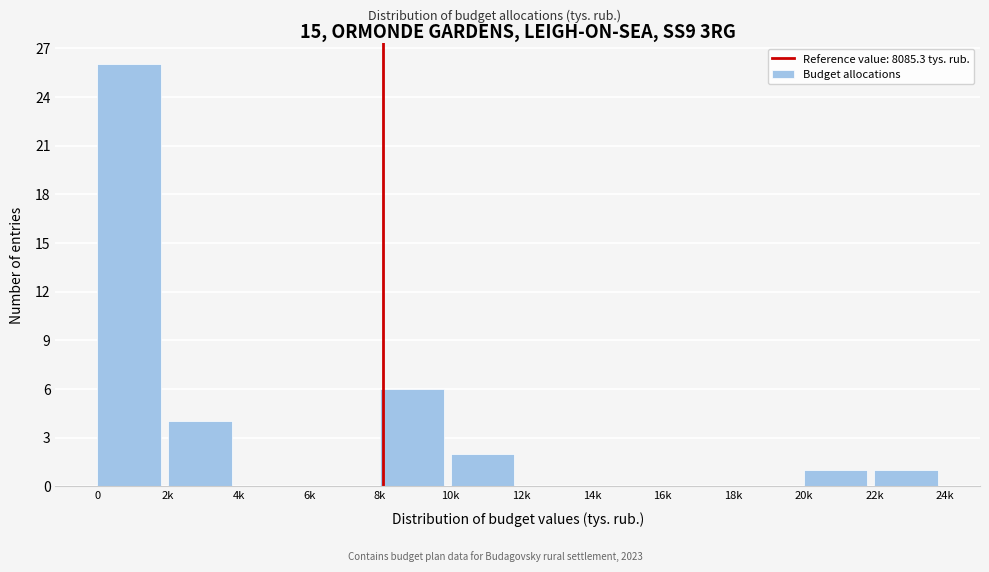

Reading right to left, transcribe all the data shown in this chart.

22k=1	20k=1	18k=0	16k=0	14k=0	12k=0	10k=2	8k=6	6k=0	4k=0	2k=4	0=26